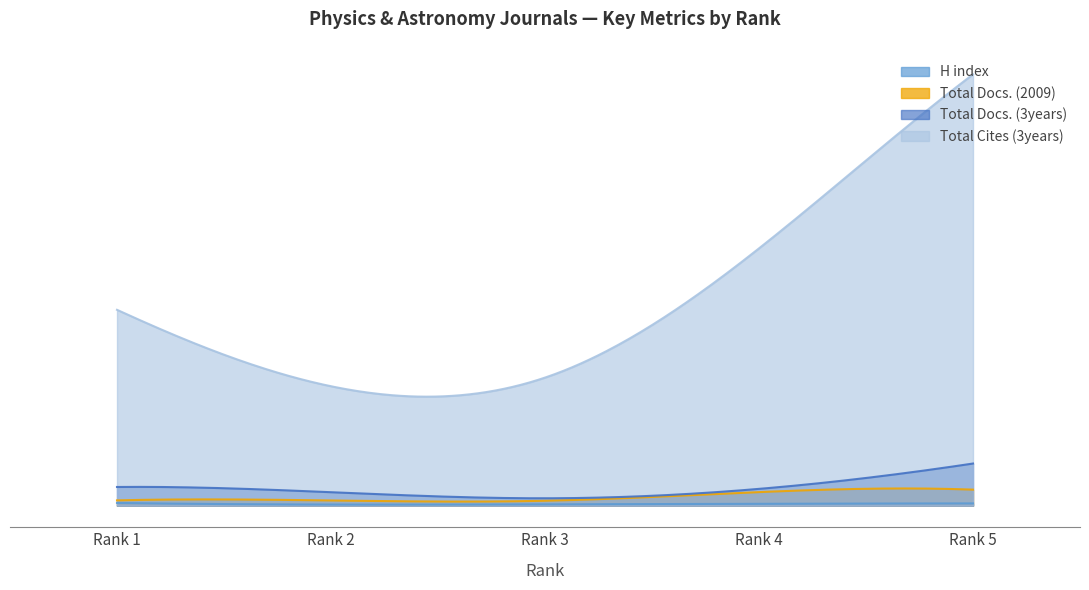

Is it true that H index equals 14 at 3?

True